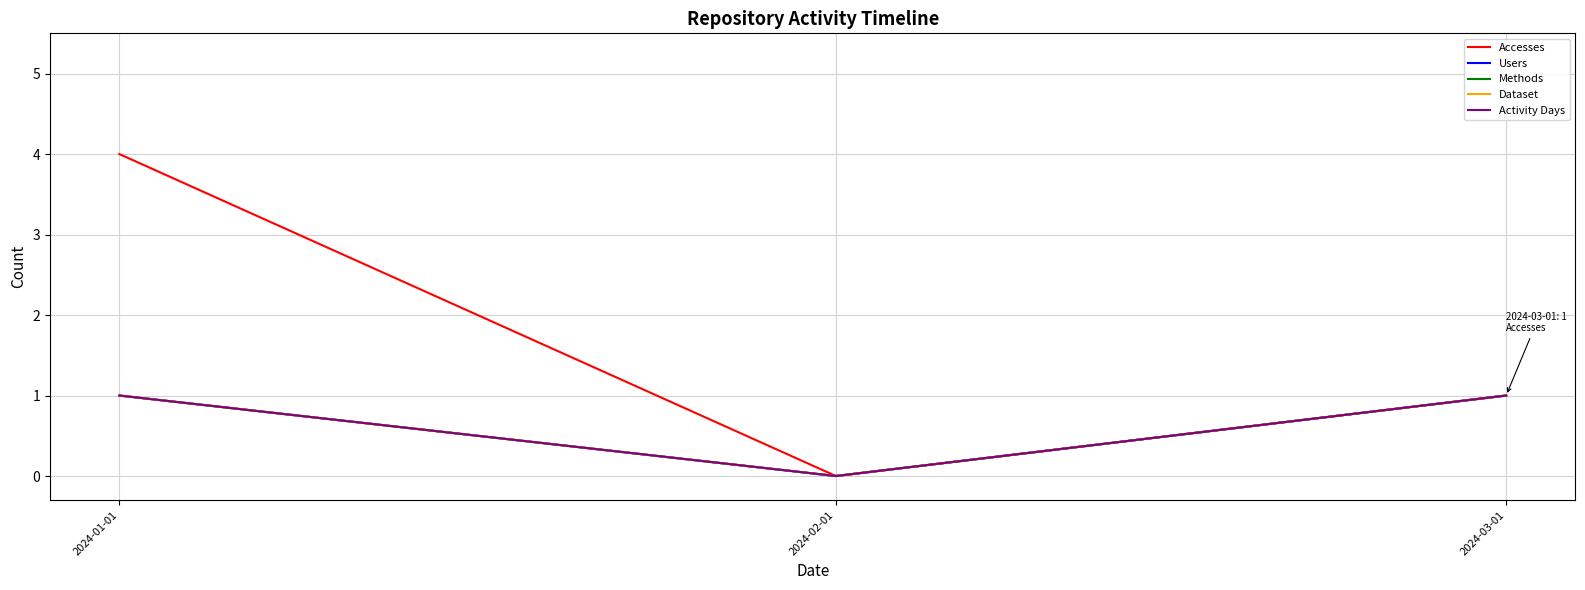

Does the chart display data point markers on the line(s)?

No